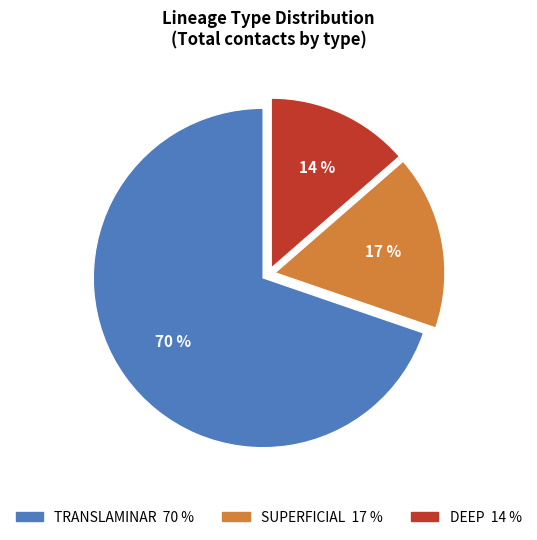

Is there any slice that represents more than half of the pie?

Yes